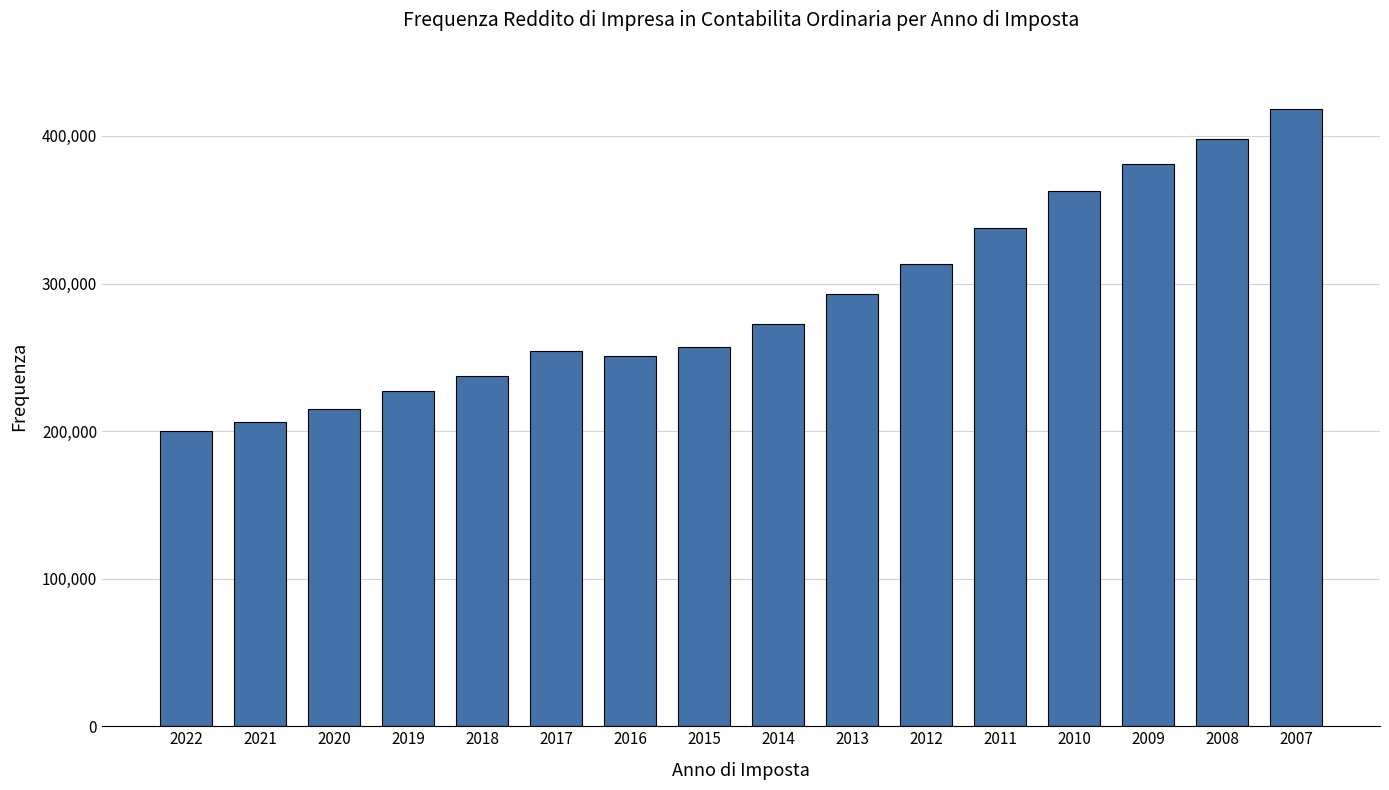

What is the value of the 4th bar from the left?

227387